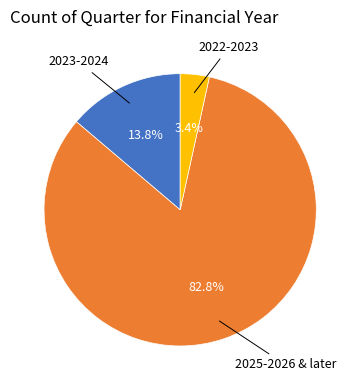

Is there a majority slice in this chart?

Yes